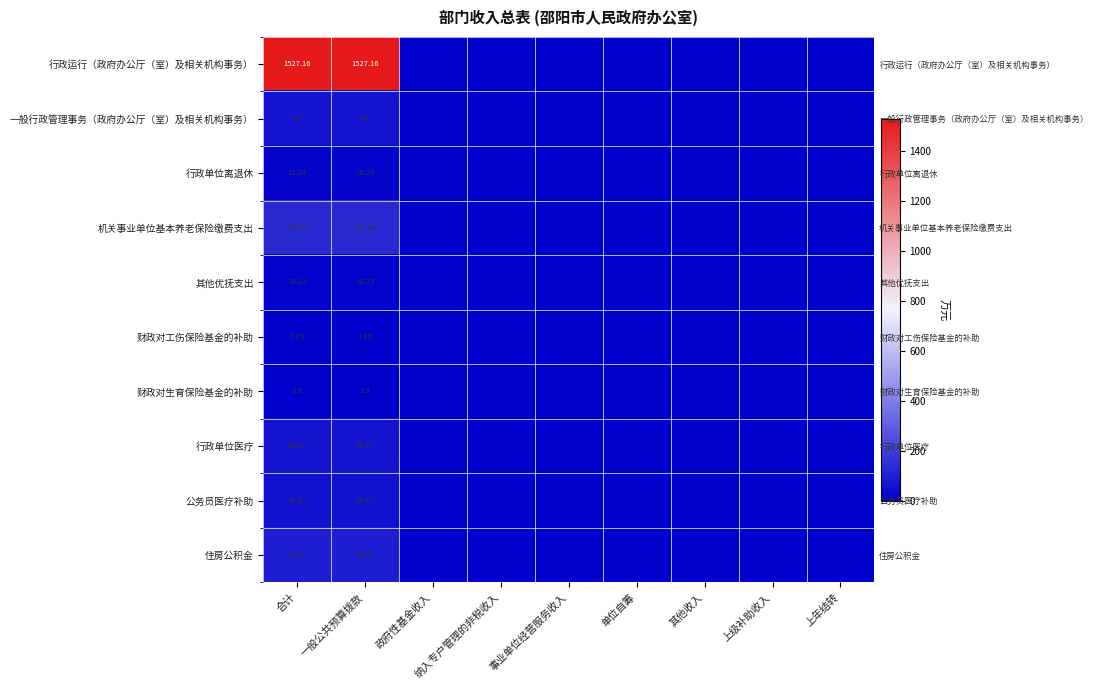

Is the value of 财政对生育保险基金的补助 at 单位自筹 greater than the value of 财政对工伤保险基金的补助 at 一般公共预算拨款?

No